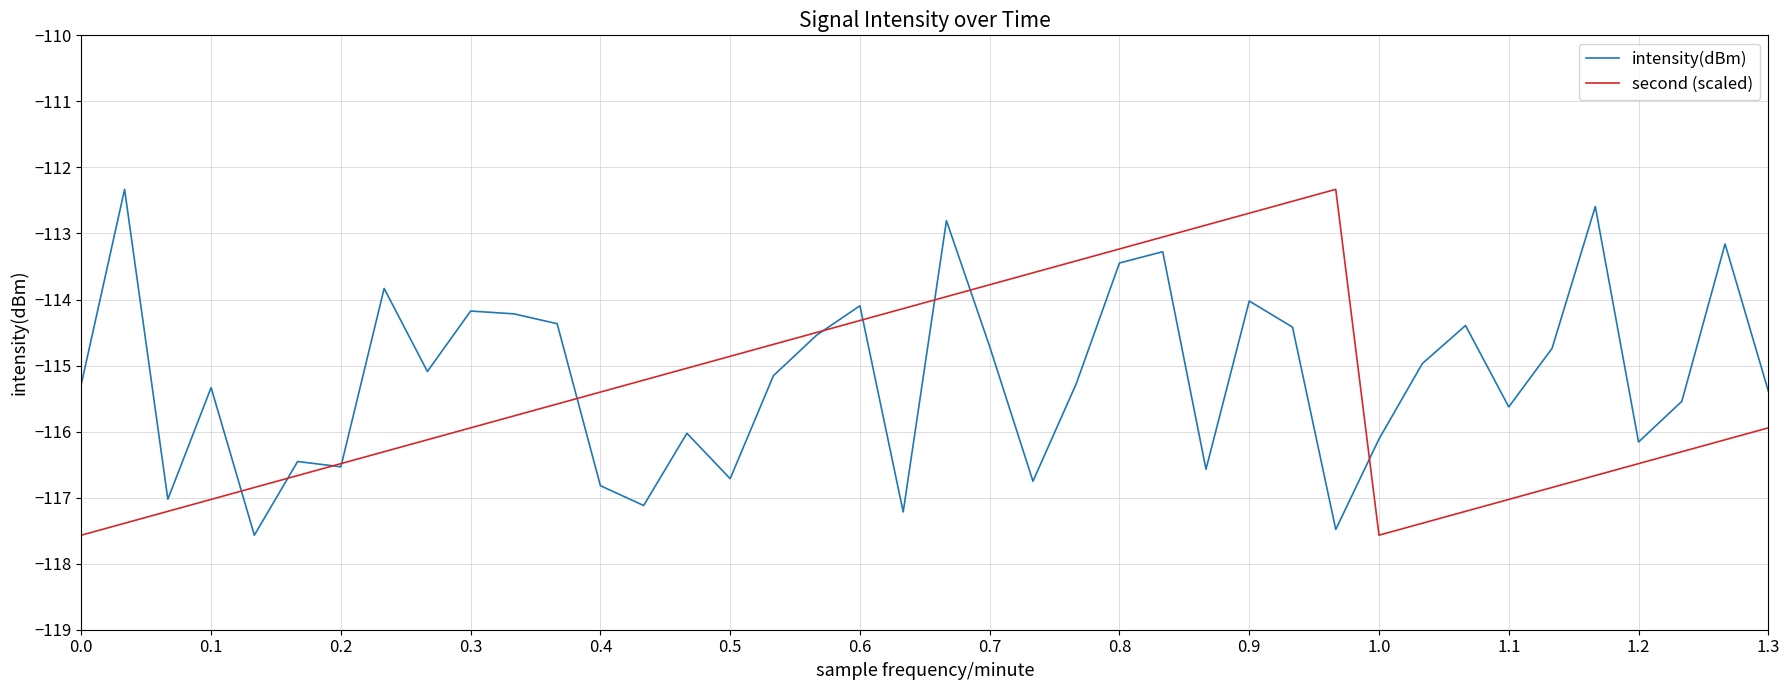

How many values in the second (scaled) series are below -115?

25